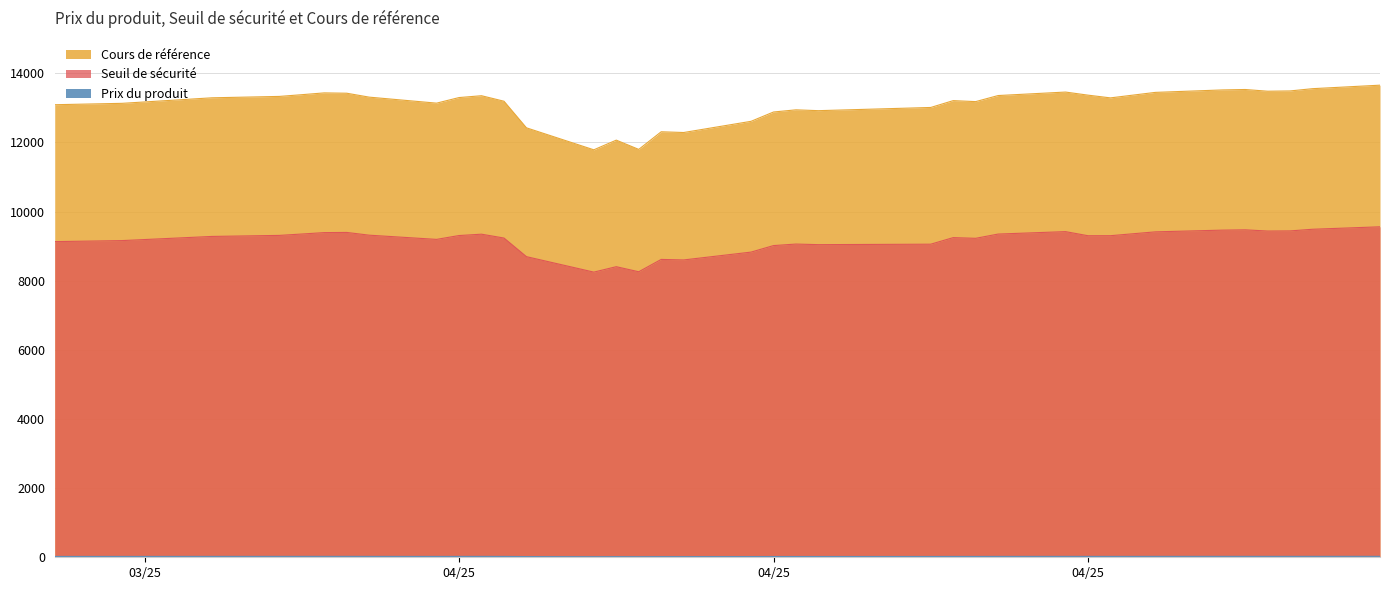

What is the average value of the Cours de référence series?

13090.8